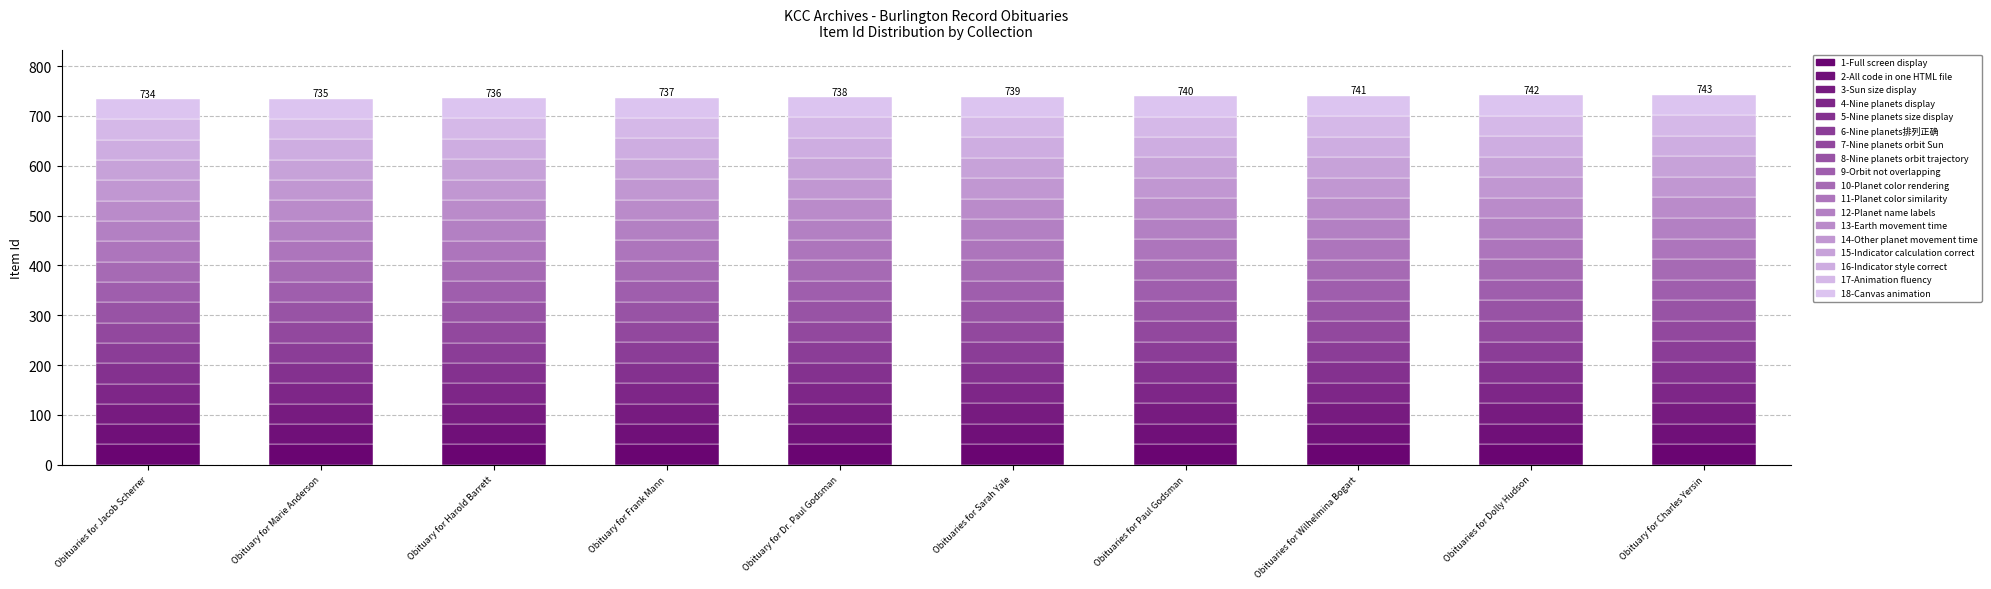

Count the number of data series in this chart.

18